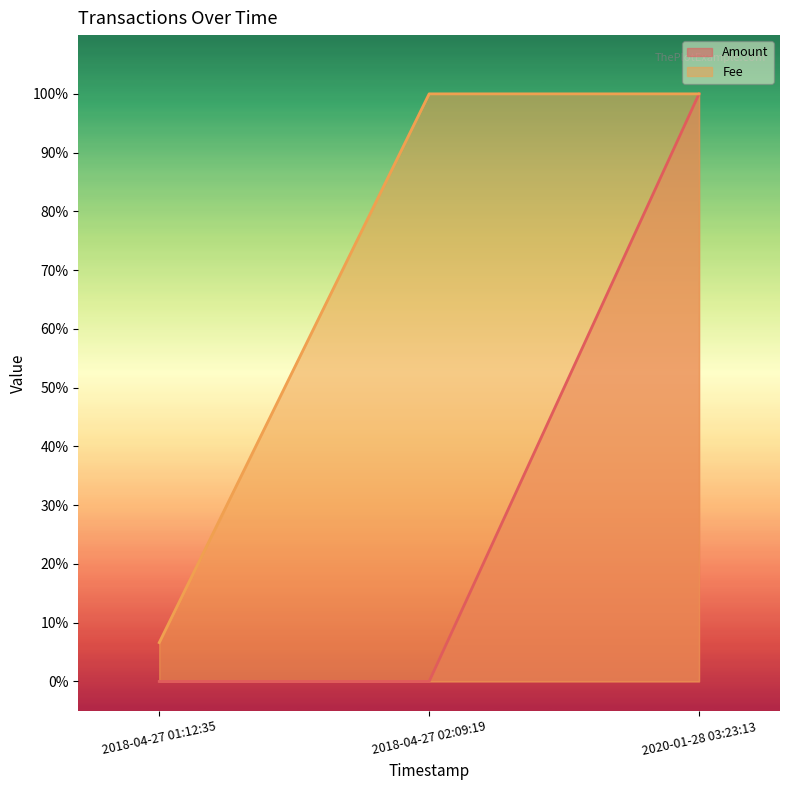

Reading left to right, transcribe all the data shown in this chart.

Amount: 0.0	0.0	1.0
Fee: 0.1	1.0	1.0